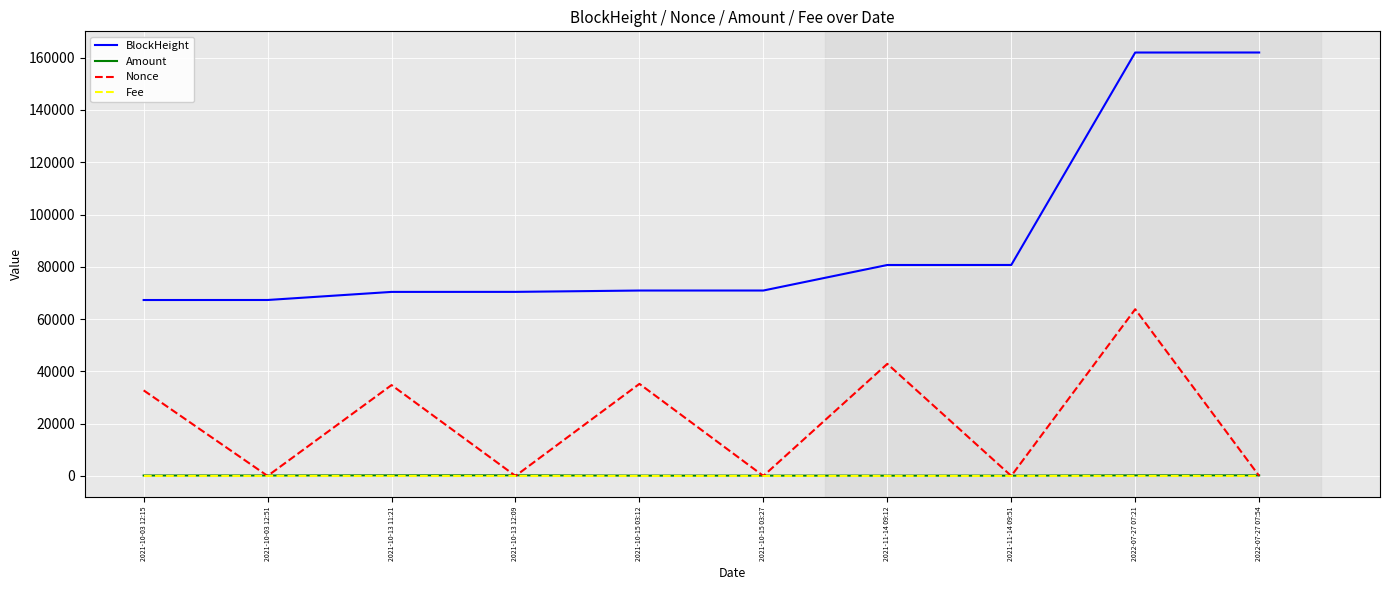

Between 2021-10-13 11:21 and 2022-07-27 07:54, which series saw the biggest shift?

BlockHeight